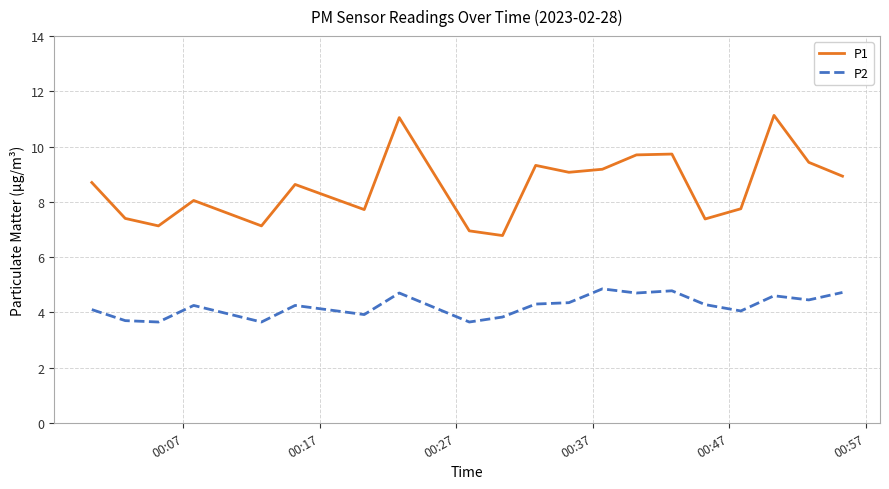

True or false: P2 and P1 cross at least once.

False